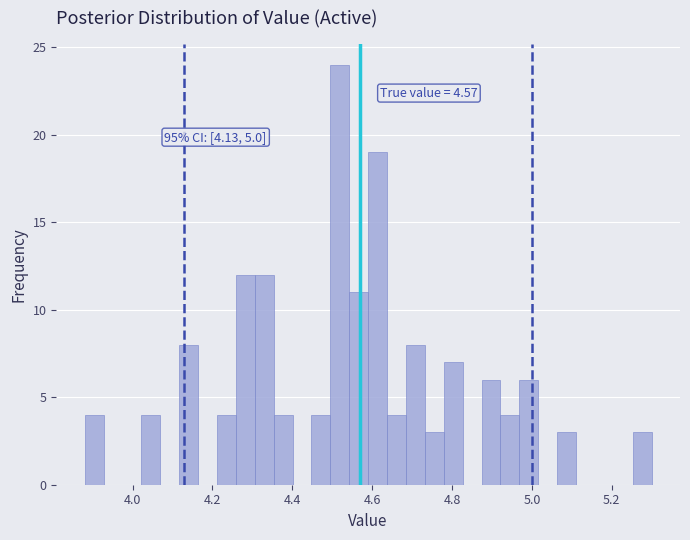

Read against the x-axis, roughly where is the centre of the tallest bar?

4.52